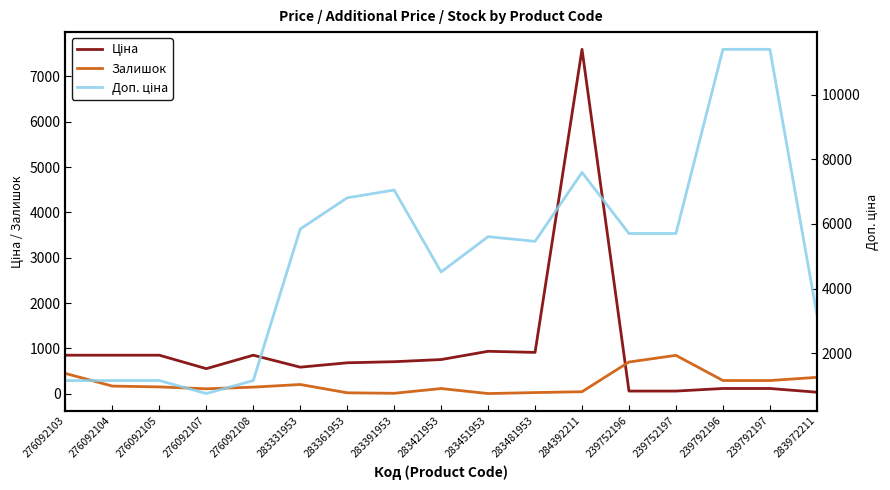

What is the value of the Залишок point at the 16th from the left?

167.0